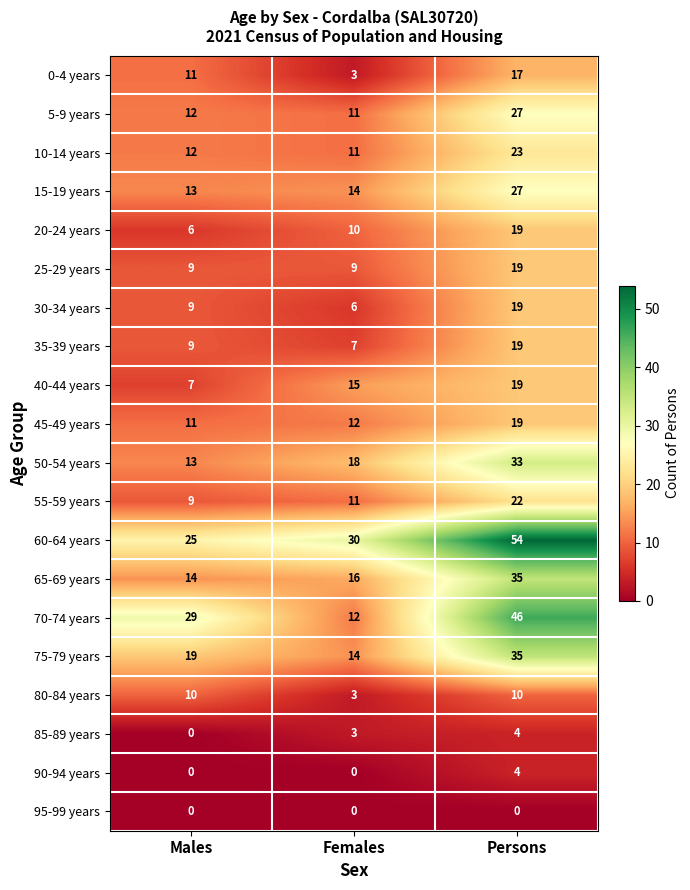

What is the lowest value of the 5-9 years series?

11